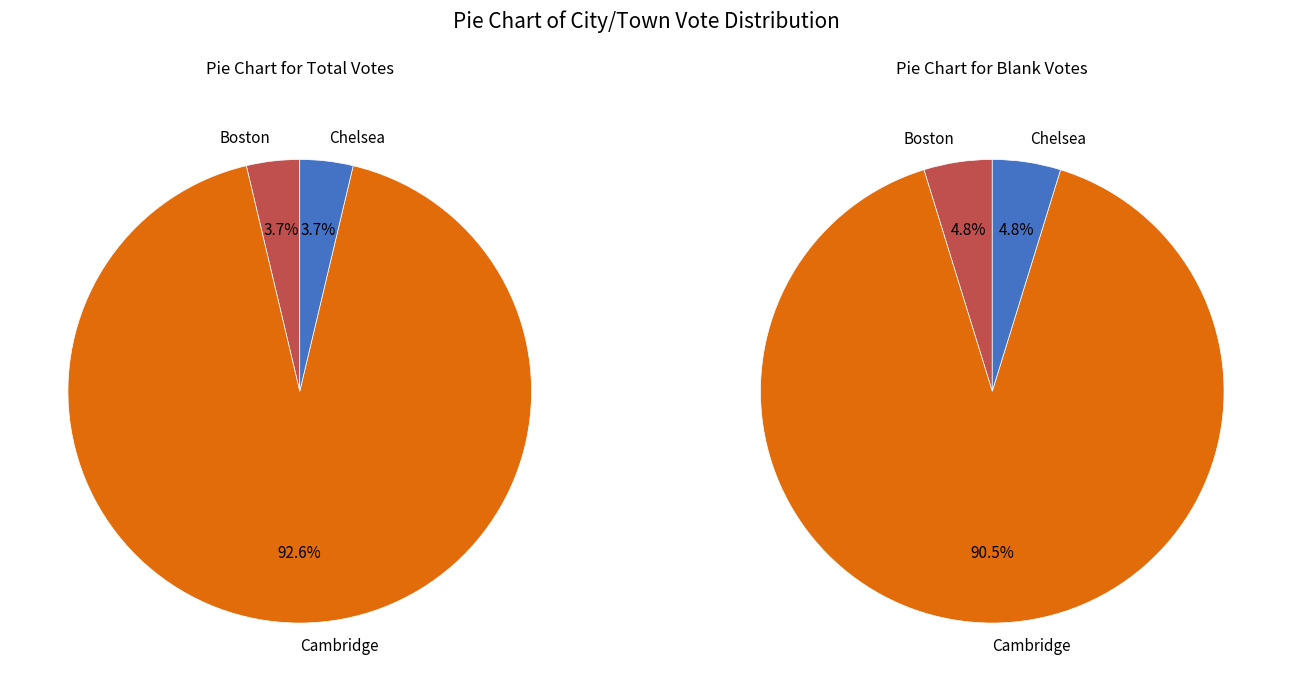

Which slice represents more than half of the pie?

Cambridge